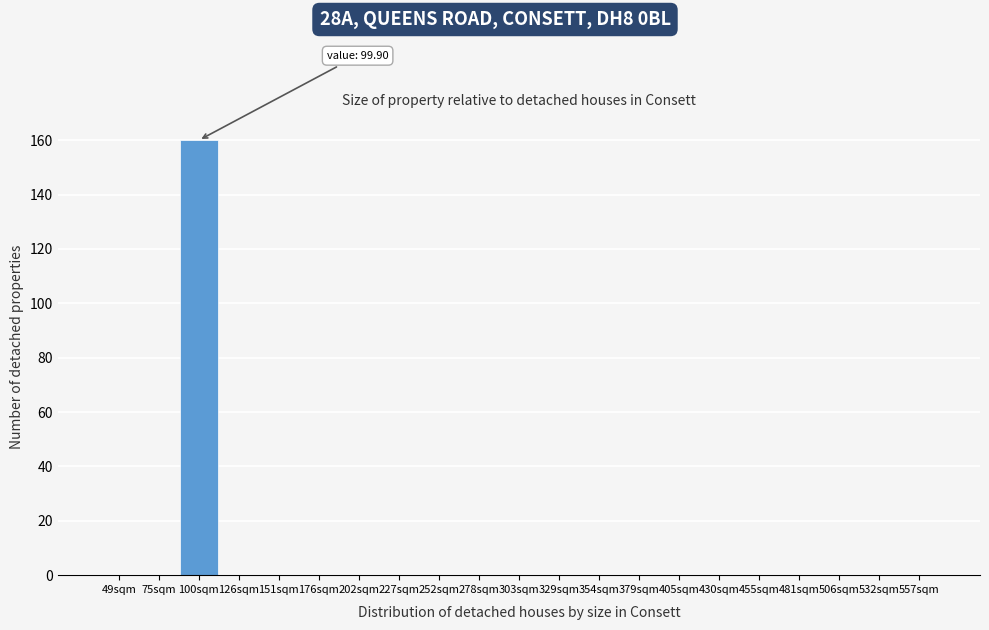

Reading right to left, what are all the values shown in this chart?

557sqm=0	532sqm=0	506sqm=0	481sqm=0	455sqm=0	430sqm=0	405sqm=0	379sqm=0	354sqm=0	329sqm=0	303sqm=0	278sqm=0	252sqm=0	227sqm=0	202sqm=0	176sqm=0	151sqm=0	126sqm=0	100sqm=160	75sqm=0	49sqm=0